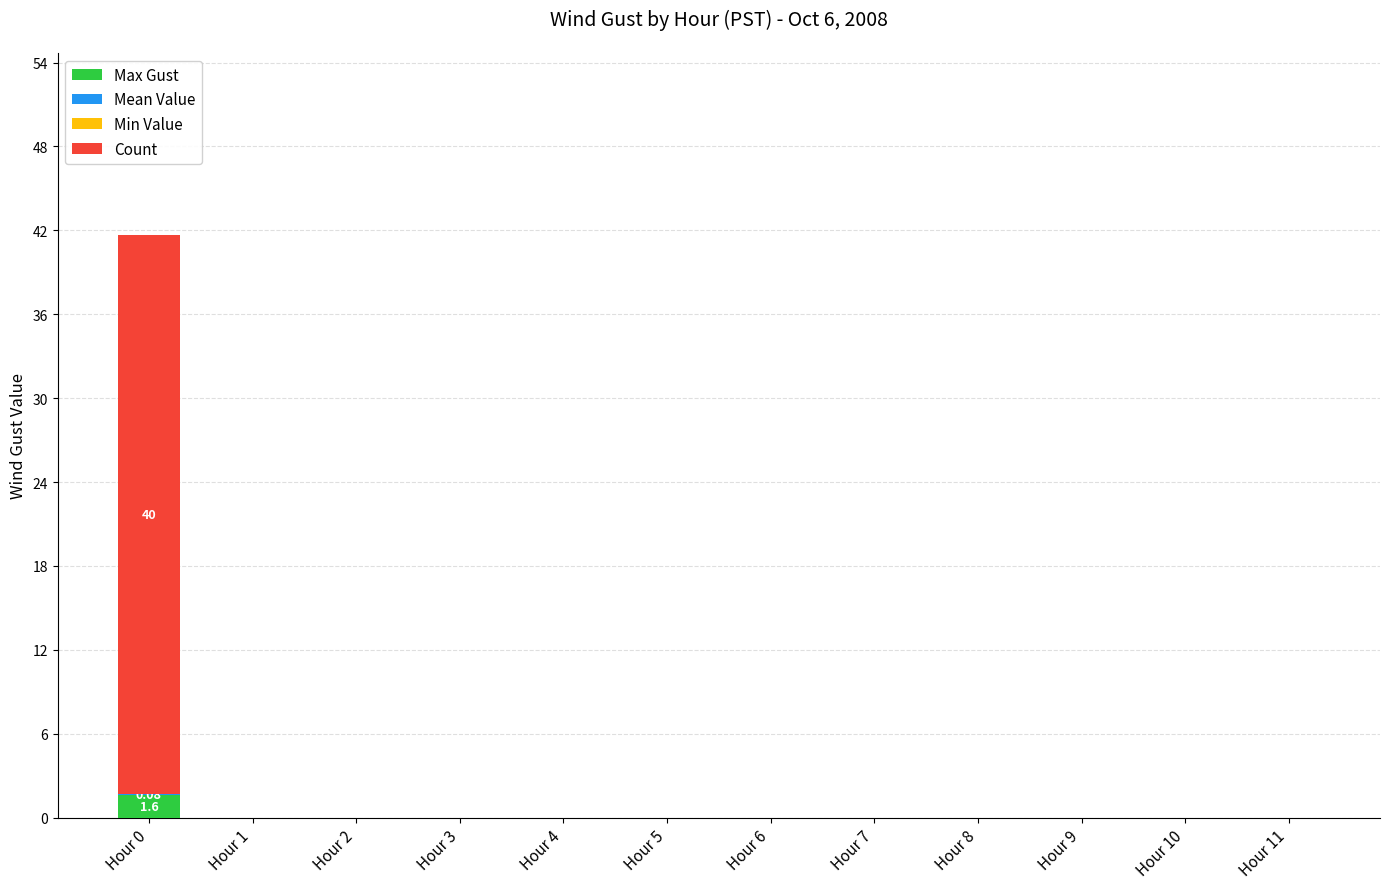

What is the sum of all Max Gust values?

1.6